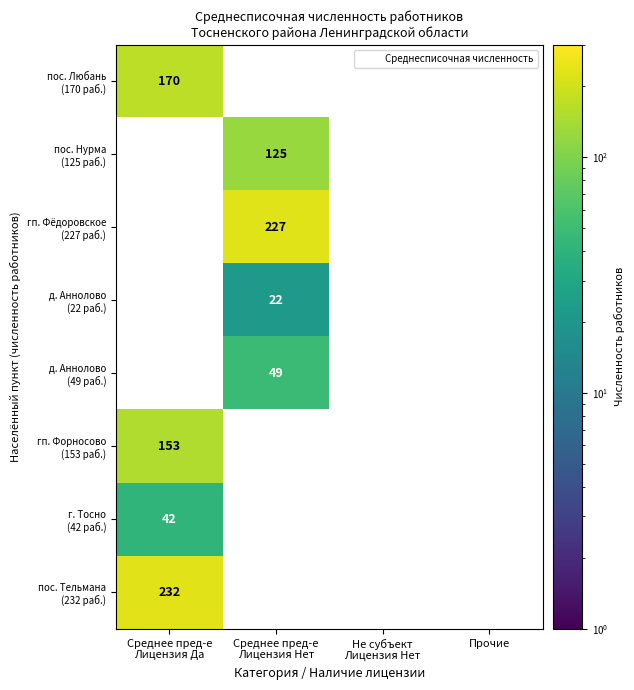

True or false: пос. Любань (170 раб.) has a value of 170.0 at Среднее пред-е Лицензия Да.

True